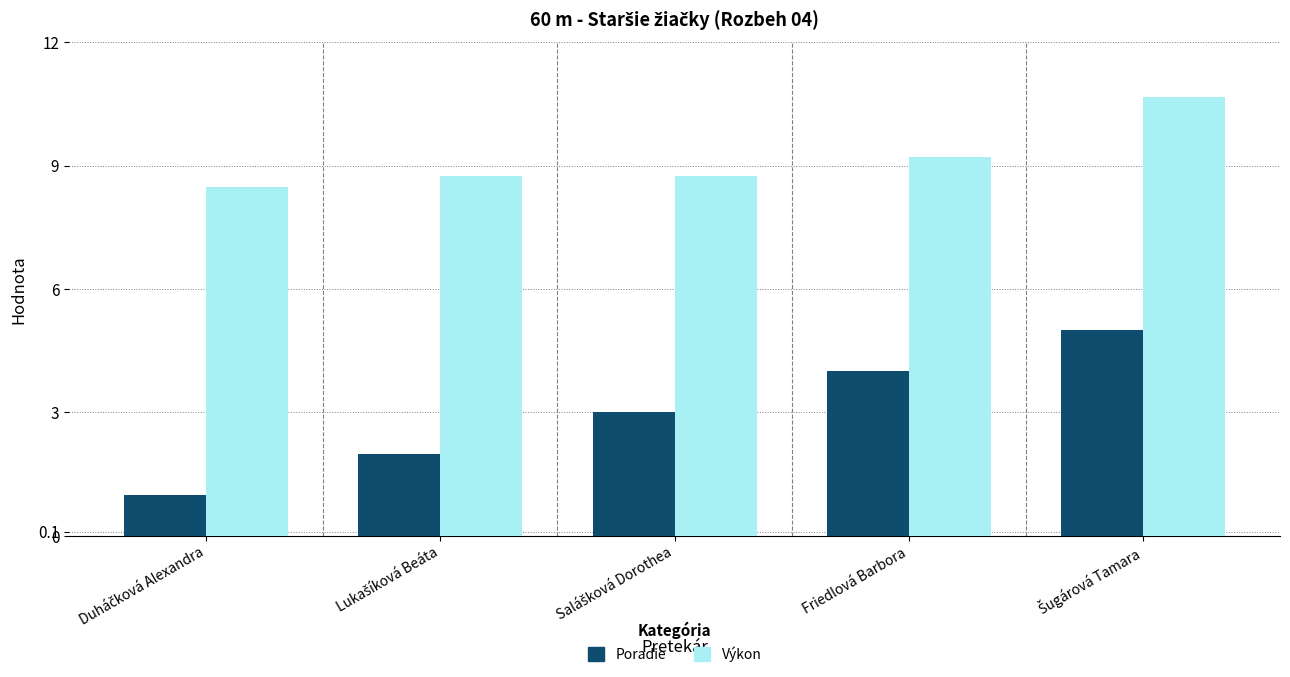

What is the minimum value shown in the chart?

1.0